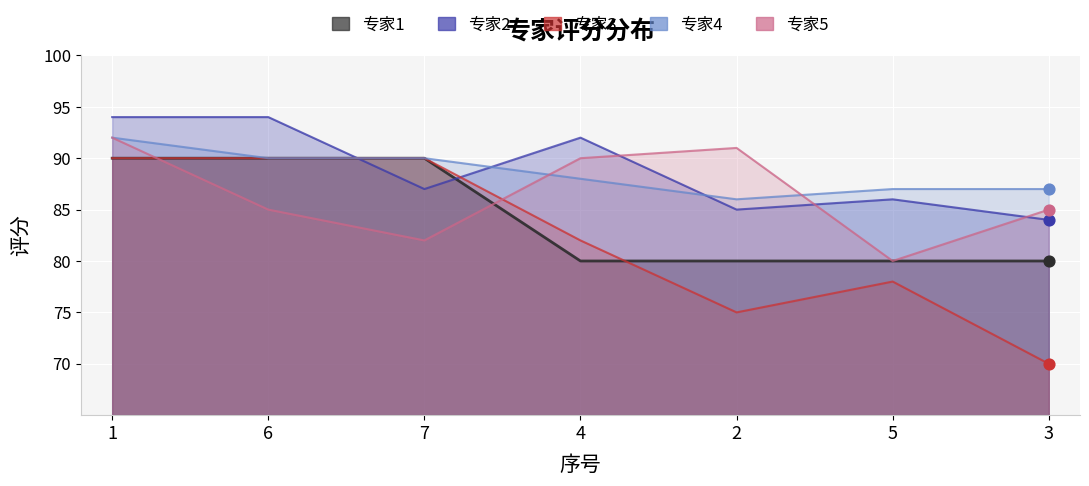

At how many categories does at least one series exceed 88?

5